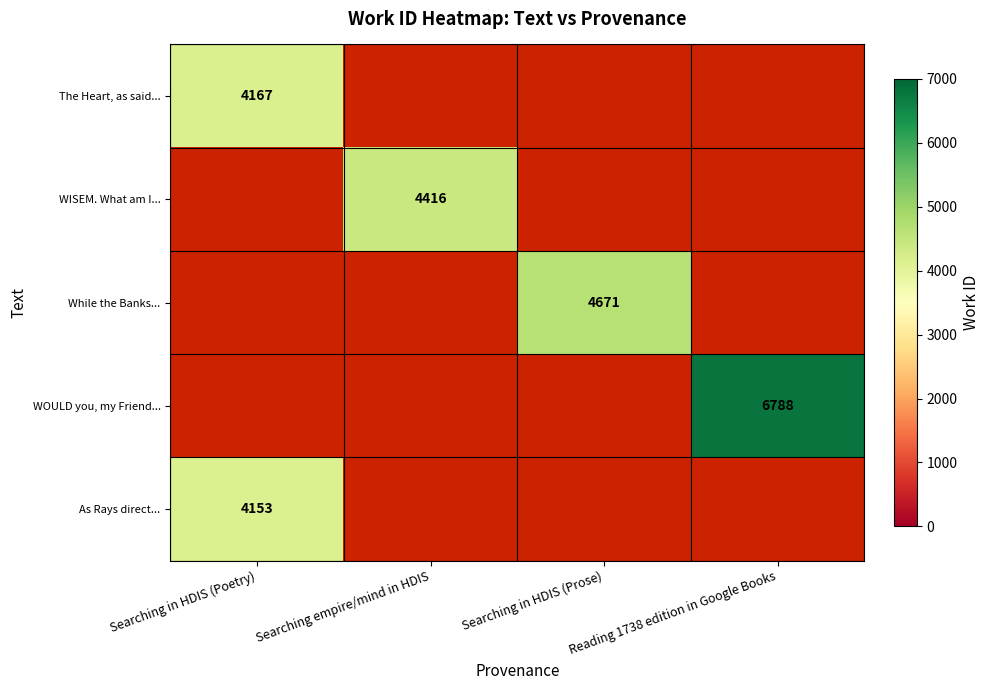

At which category does the chart reach its minimum across all series?

Searching in HDIS (Poetry)